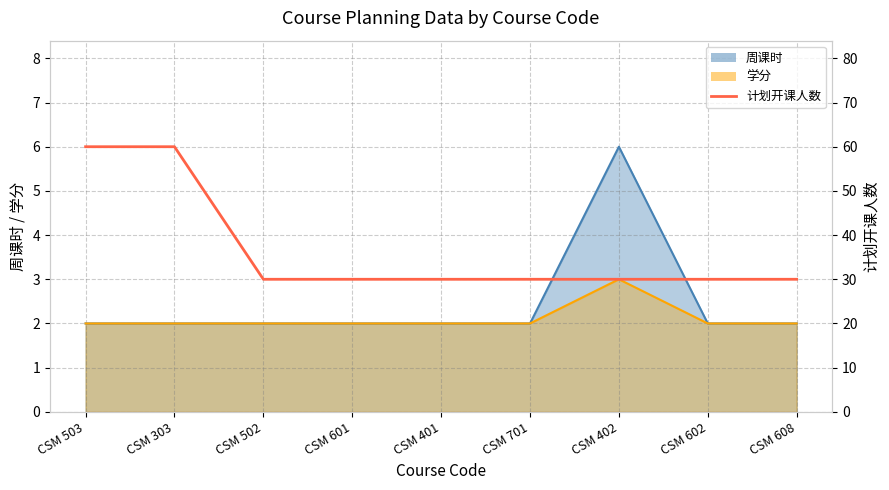

The chart shows a value of 30 at CSM 602. True or false?

True